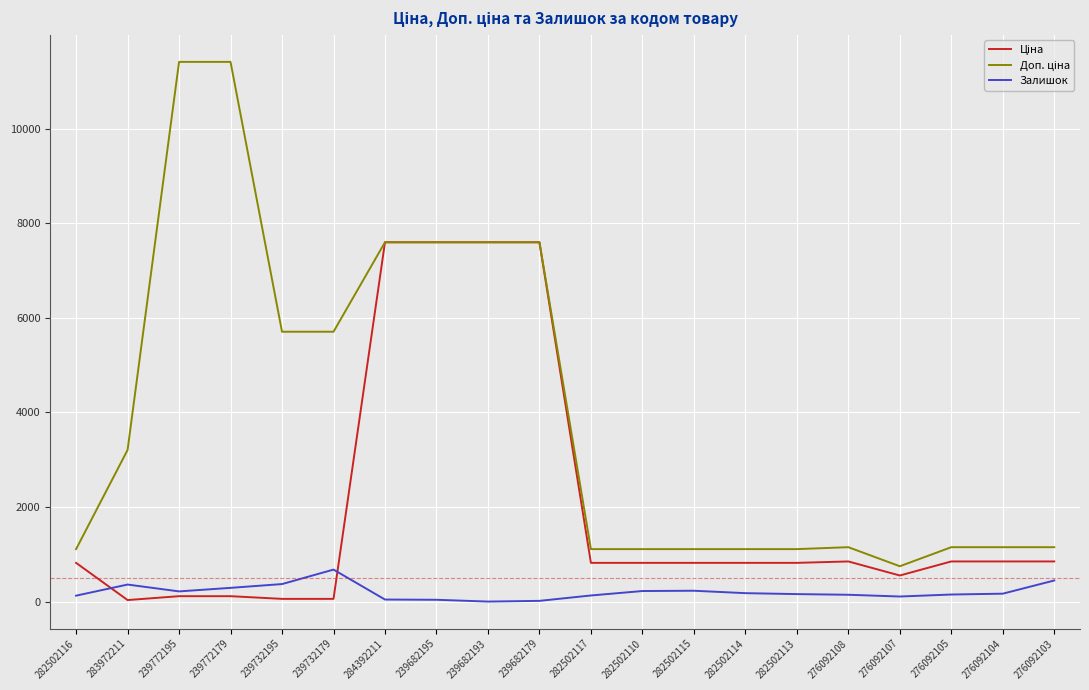

The value of Залишок at 284392211 is 43.0. True or false?

True